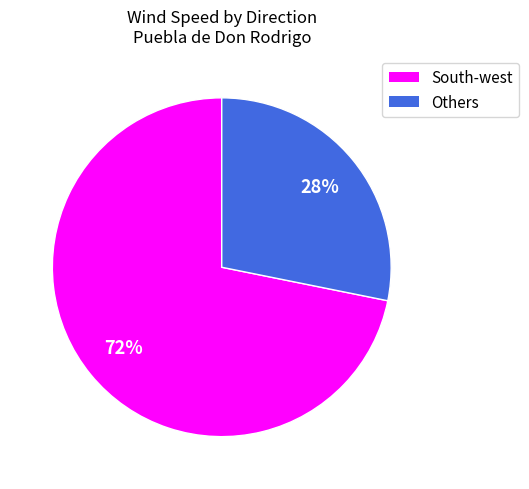

To the nearest percent, what is the difference between the largest and smallest slice percentages?

44%